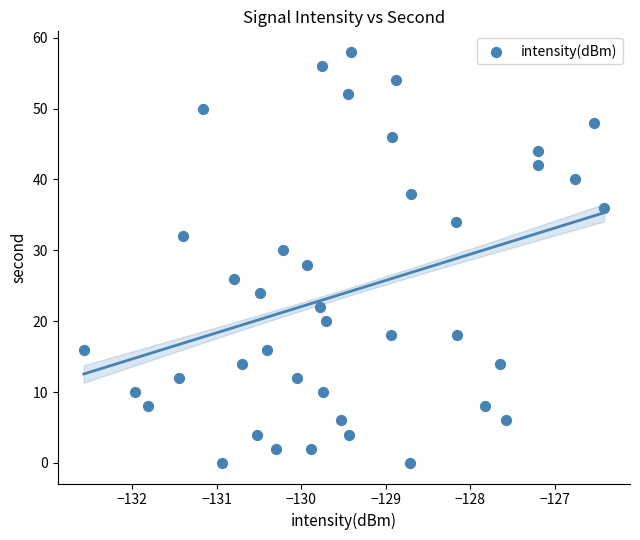

What is the range of Y values (max minus min)?

58